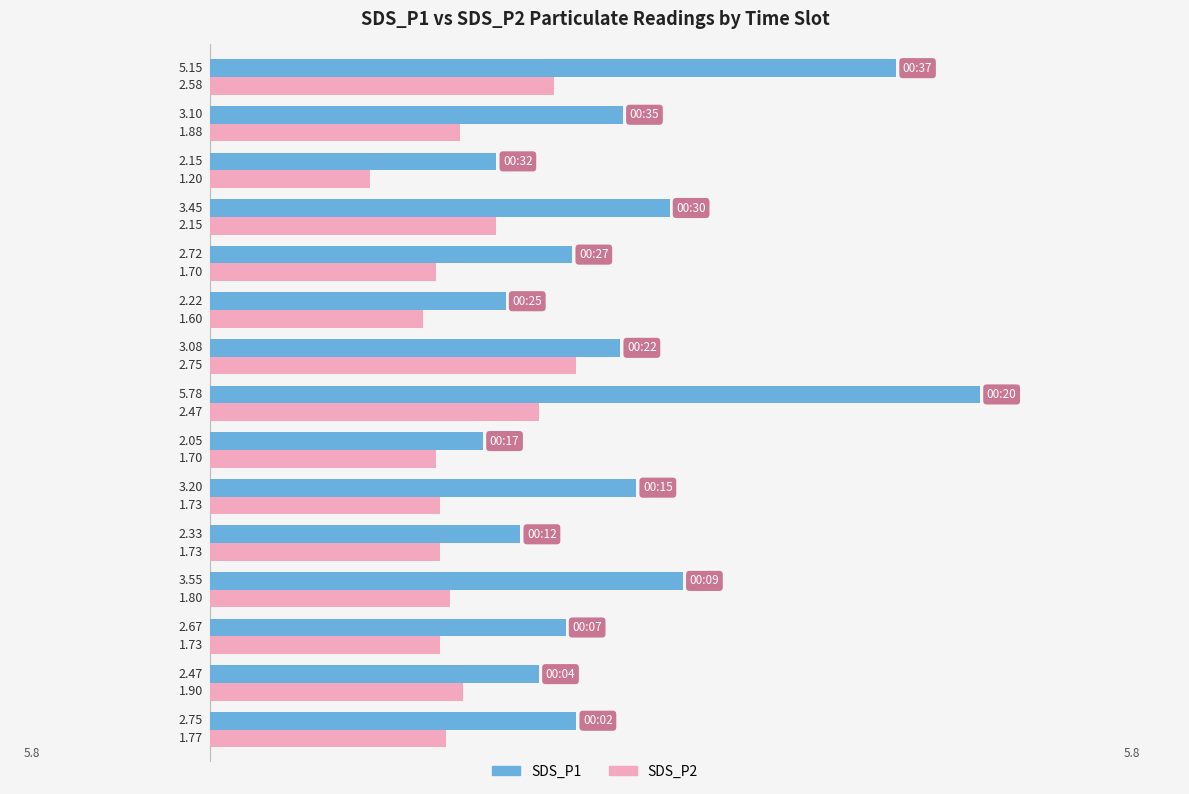

What is the average value of the SDS_P1 series?

3.1